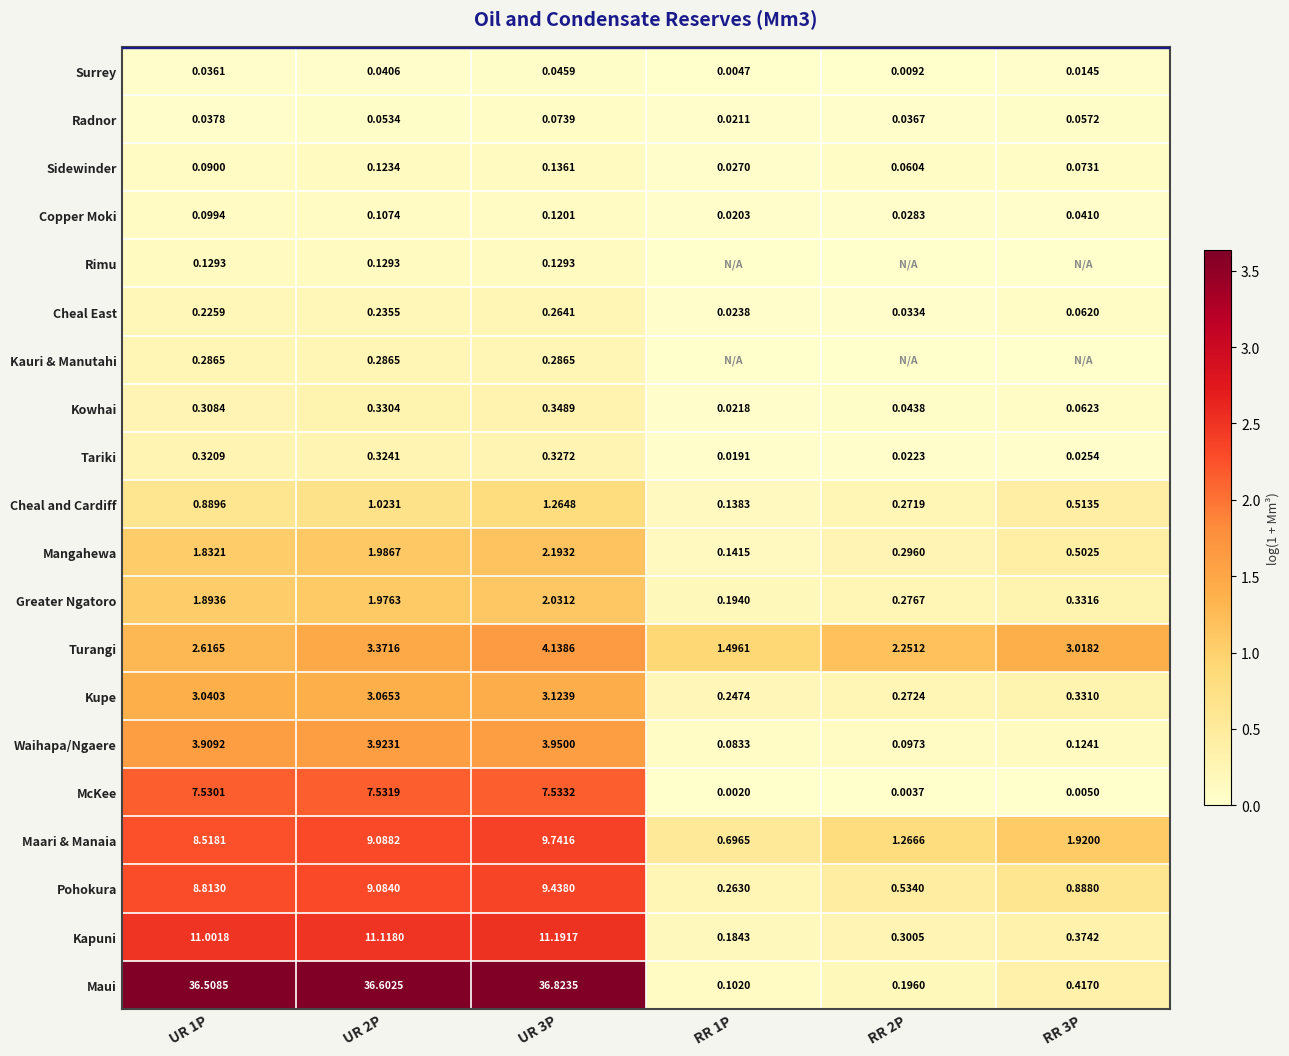

Rank the series at UR 1P from highest to lowest value.

Maui, Kapuni, Pohokura, Maari & Manaia, McKee, Waihapa/Ngaere, Kupe, Turangi, Greater Ngatoro, Mangahewa, Cheal and Cardiff, Tariki, Kowhai, Kauri & Manutahi, Cheal East, Rimu, Copper Moki, Sidewinder, Radnor, Surrey